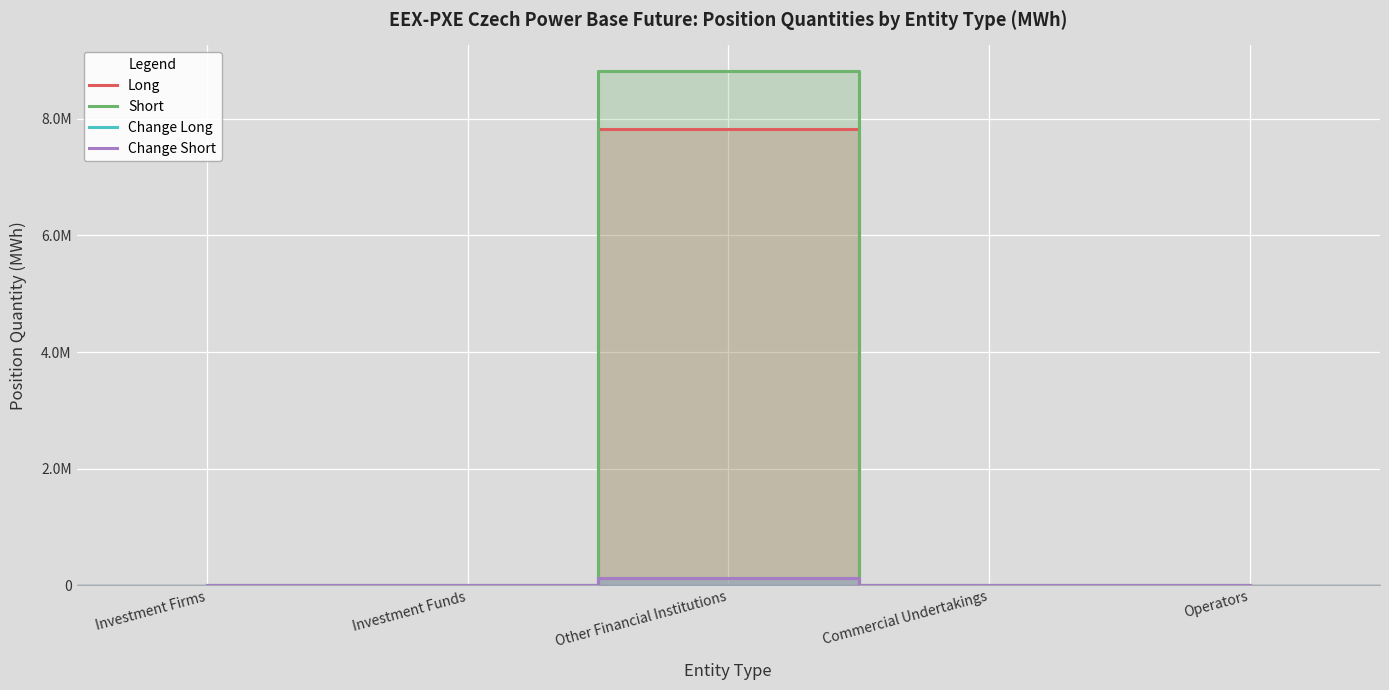

At how many categories does at least one series exceed 4710316?

1